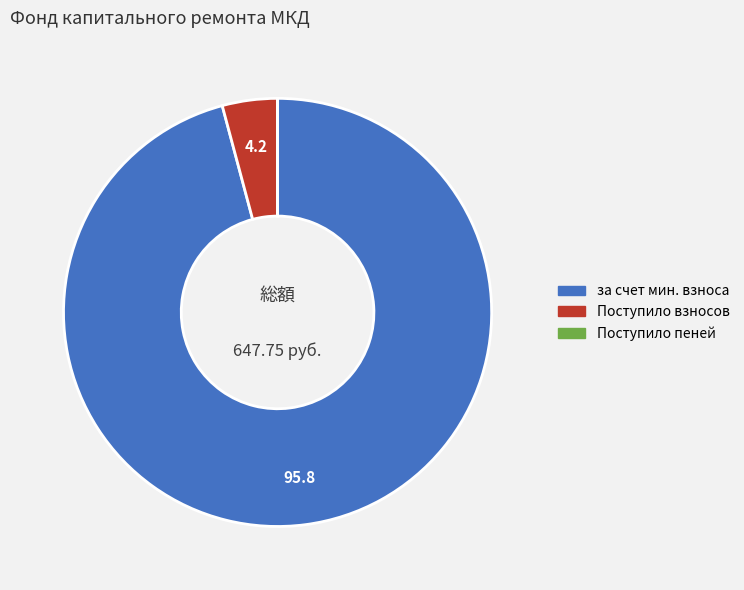

Is there a majority slice in this chart?

Yes